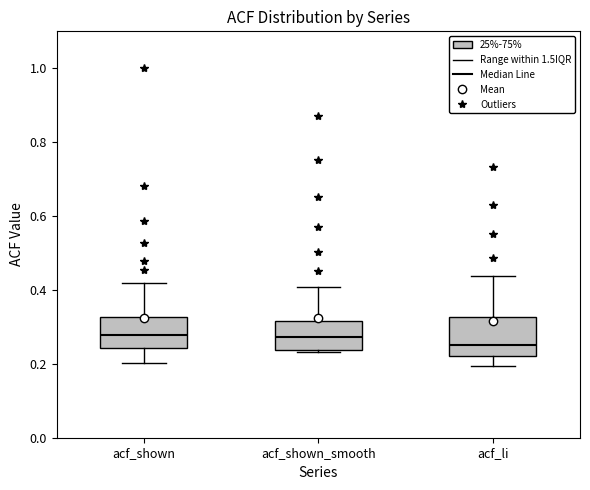

Which box is the tallest, from its lower edge to its upper edge?

acf_li